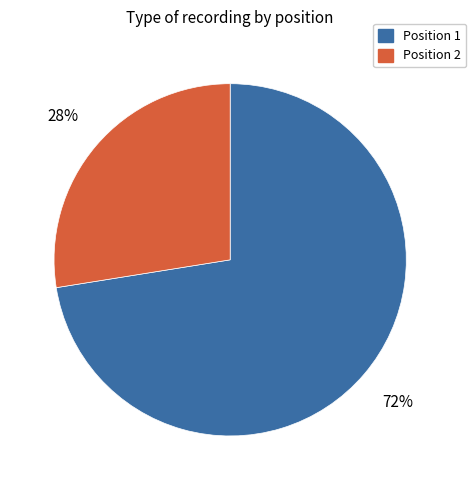

Which slice is the largest?

Position 1